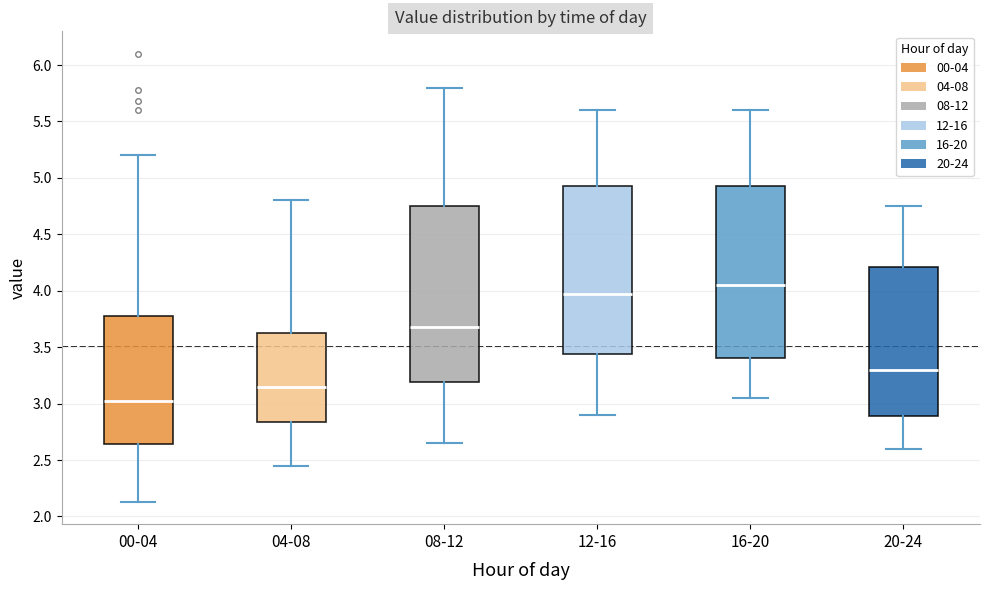

Where is the lower edge of the box for 08-12 on the y-axis? The values are not printed on the chart, so give them approximately, as read against the axis.

3.20